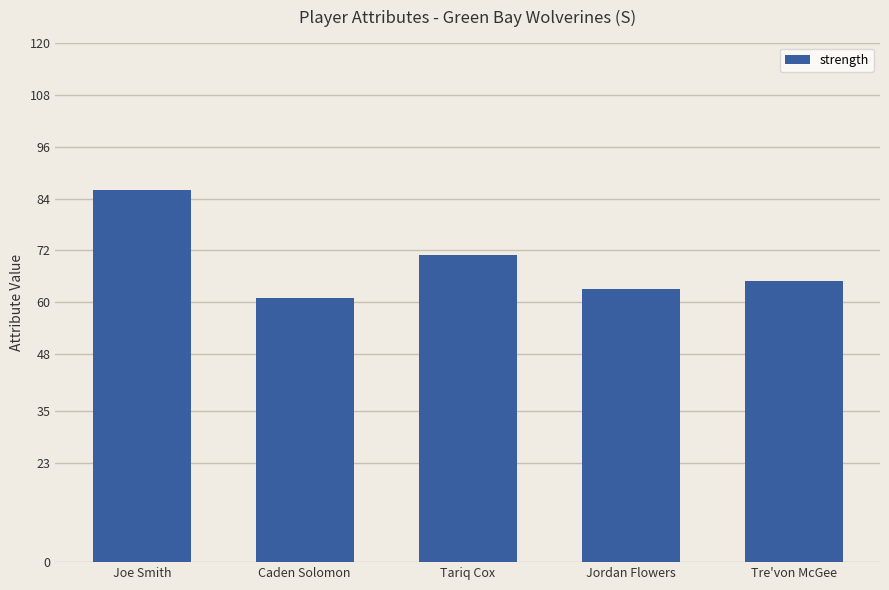

What is the greatest value displayed?

86